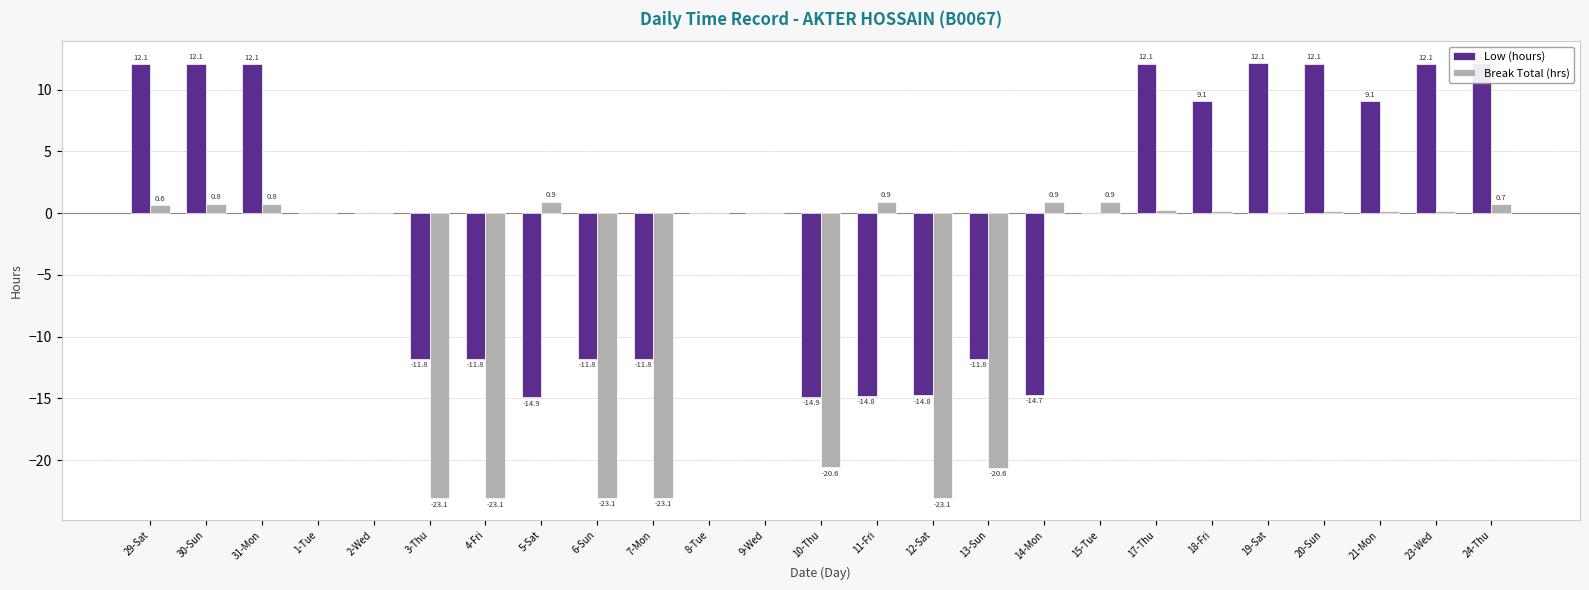

Reading right to left, extract all data points from this chart.

Low (hours): 12.2	12.1	9.1	12.1	12.1	9.1	12.1	0.0	-14.7	-11.8	-14.8	-14.8	-14.9	0.0	0.0	-11.8	-11.8	-14.9	-11.8	-11.8	0.0	0.0	12.1	12.1	12.1
Break Total (hrs): 0.7	0.2	0.2	0.2	0.1	0.2	0.2	0.9	0.9	-20.6	-23.1	0.9	-20.6	0.0	0.0	-23.1	-23.1	0.9	-23.1	-23.1	0.0	0.0	0.8	0.8	0.6